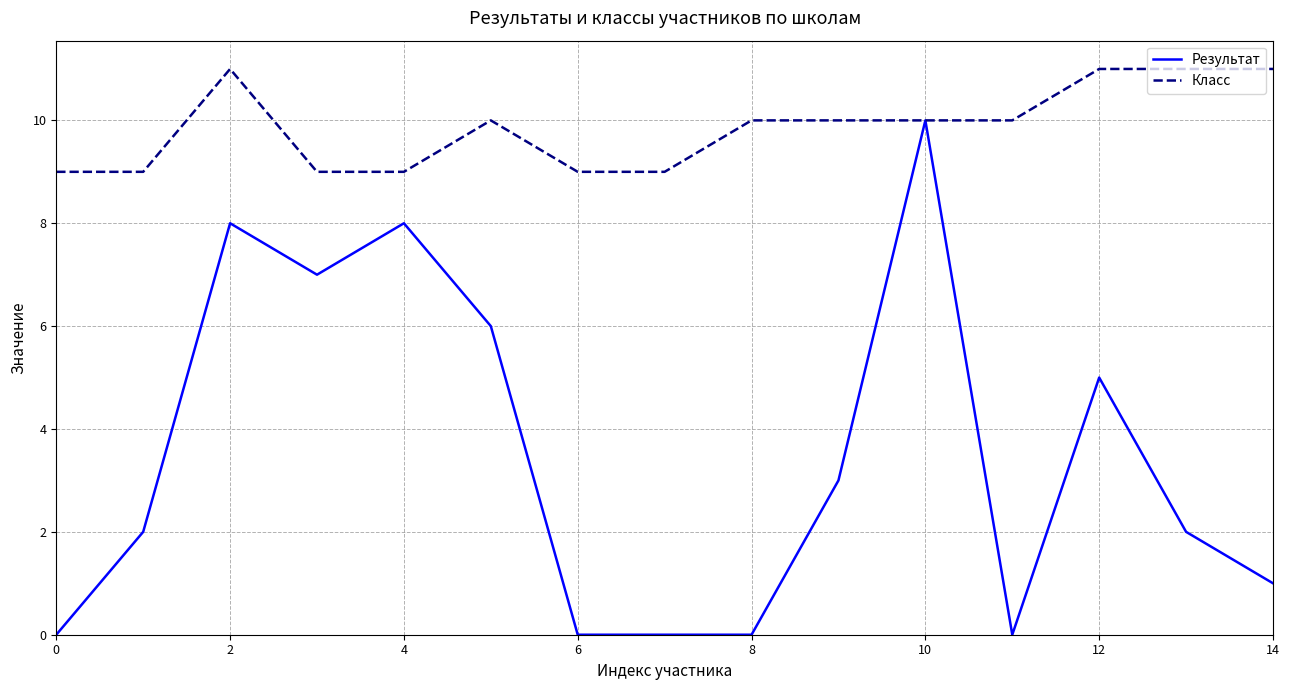

Which series has the largest total across all categories?

Класс